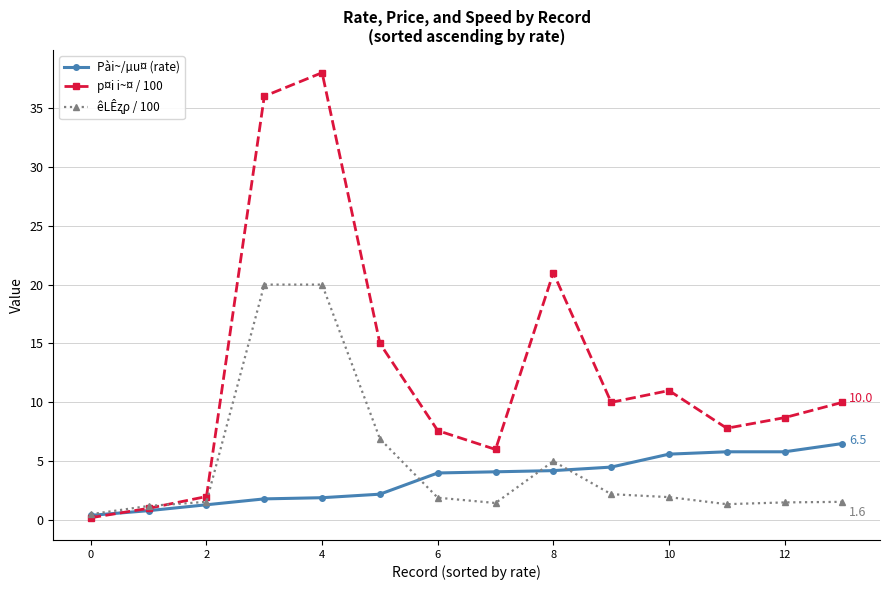

What is the maximum value for p¤i i~¤ / 100?

38.0